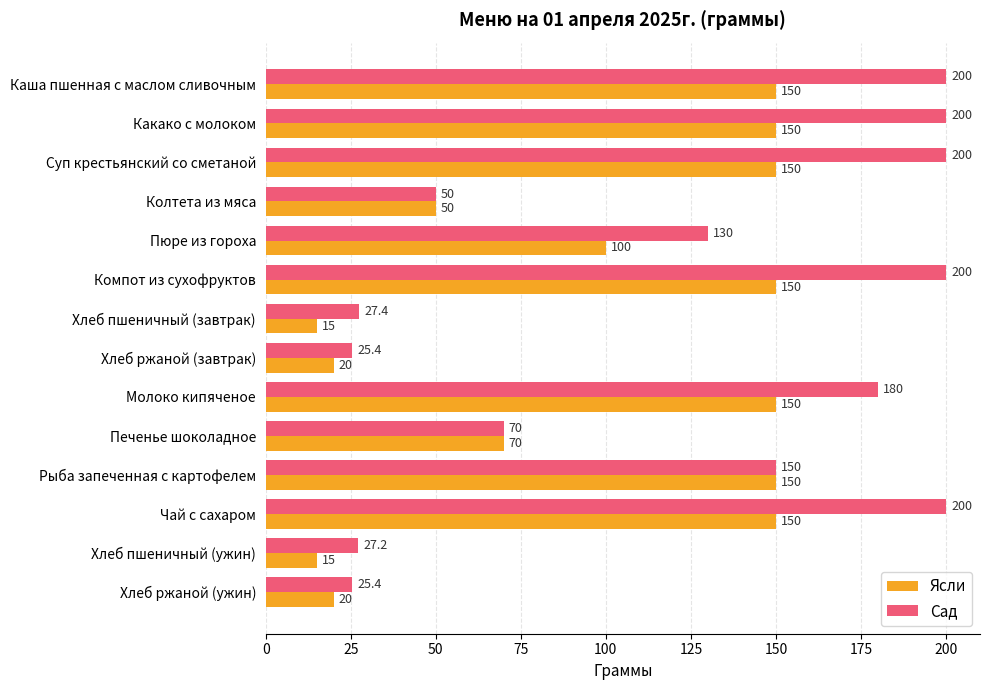

Where is Сад nearest to the value 112?

Пюре из гороха